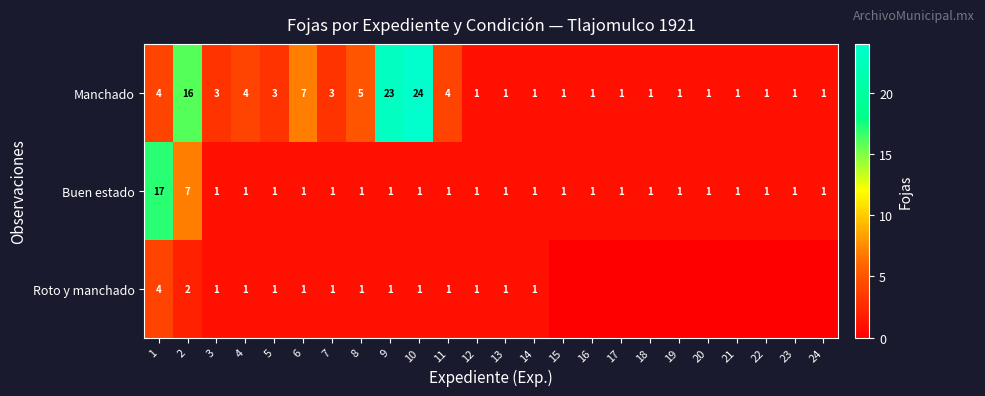

Which category has the lowest value across all series?

15